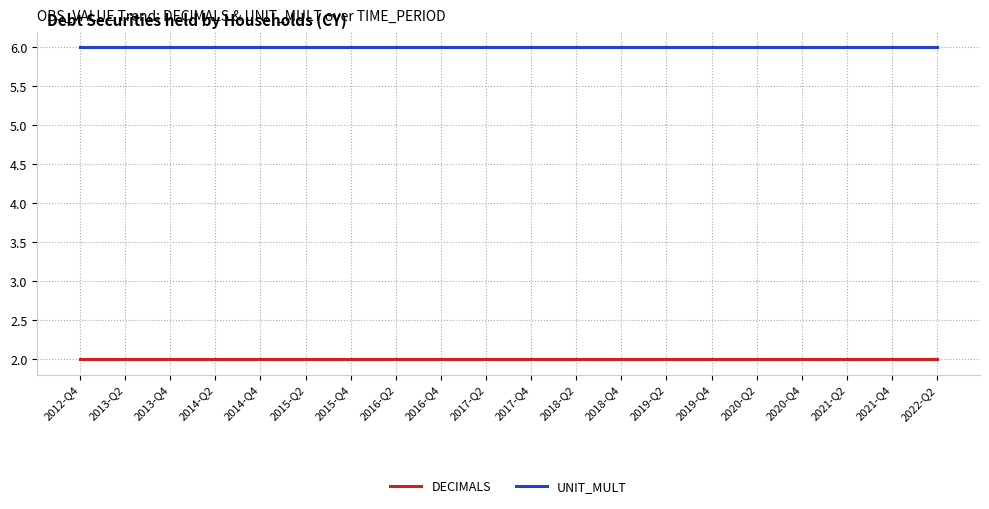

What is the difference between the highest and lowest values at 2016-Q4?

4